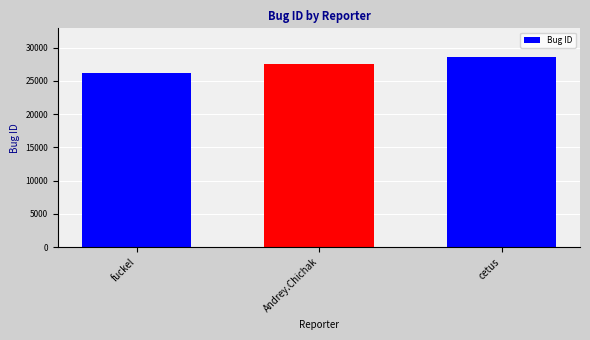

How many bars are there in total?

3